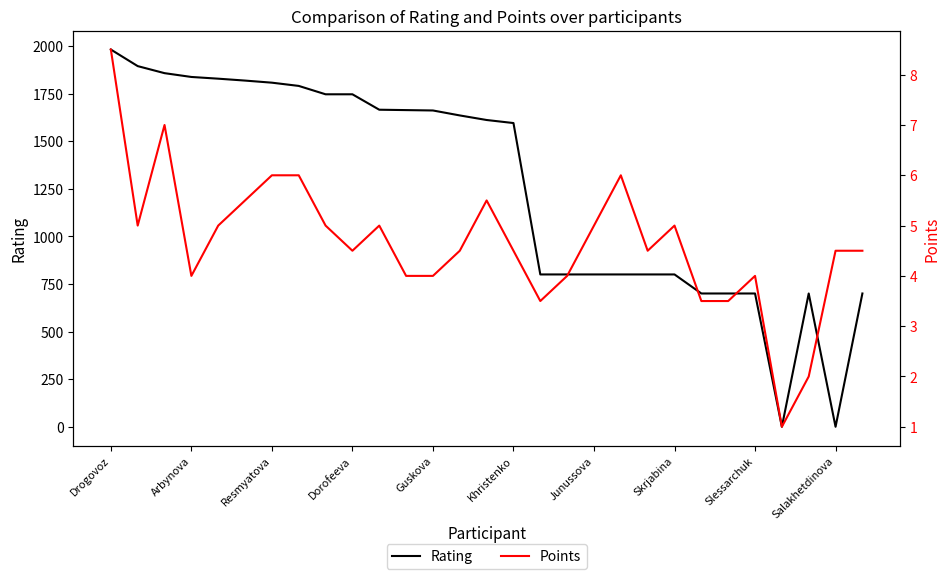

At which category does Rating reach its first local valley?

25